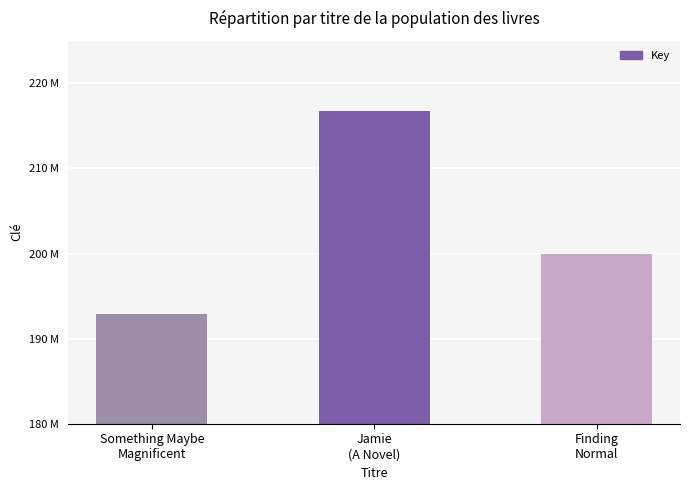

What is the value of the 2nd bar from the left?

216733614